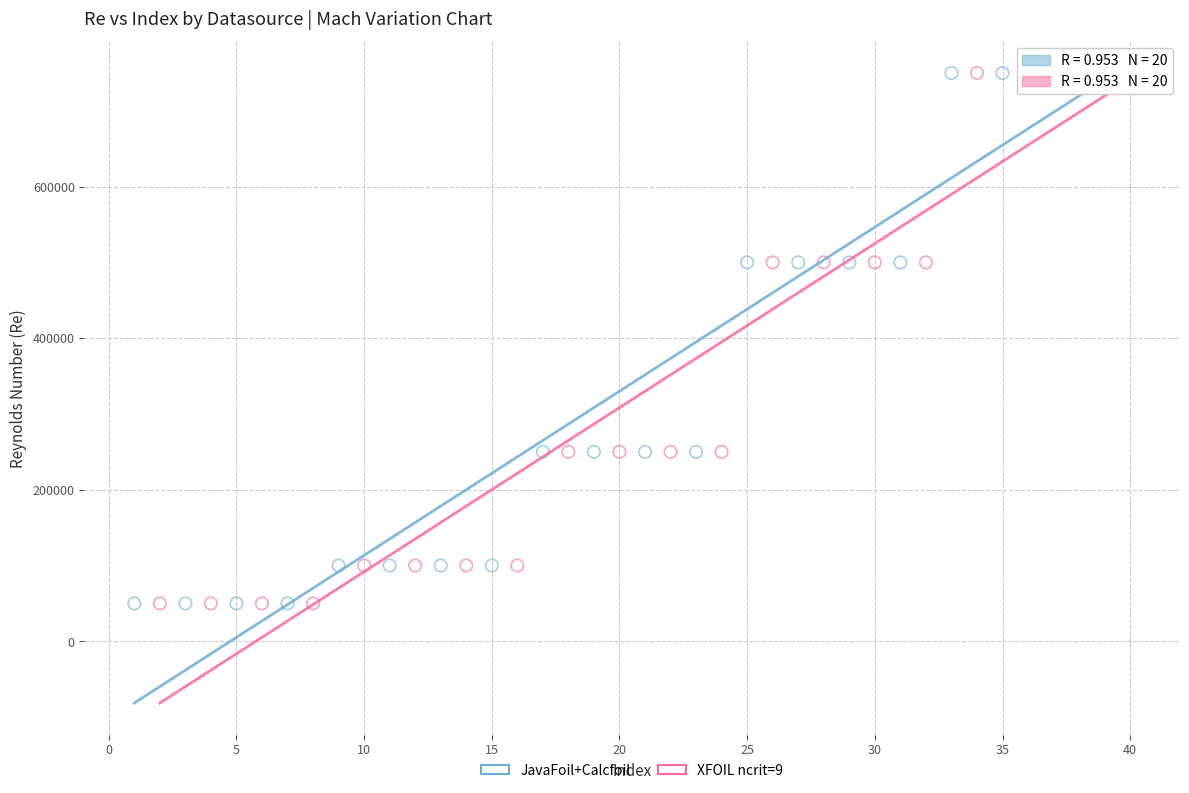

What are all the series names shown in the legend?

JavaFoil+Calcfoil, XFOIL ncrit=9